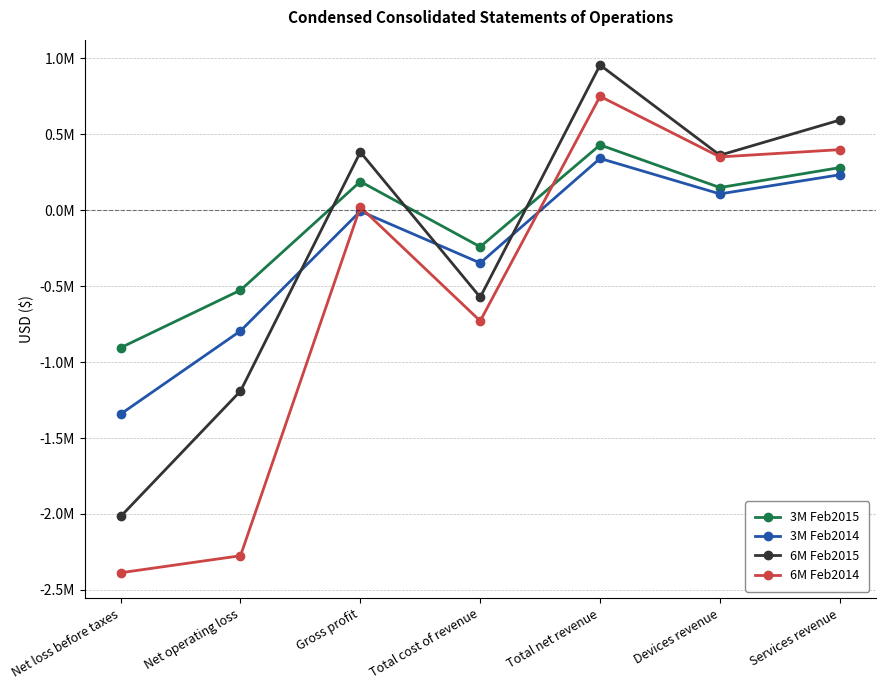

True or false: 3M Feb2015 and 3M Feb2014 cross at least once.

False